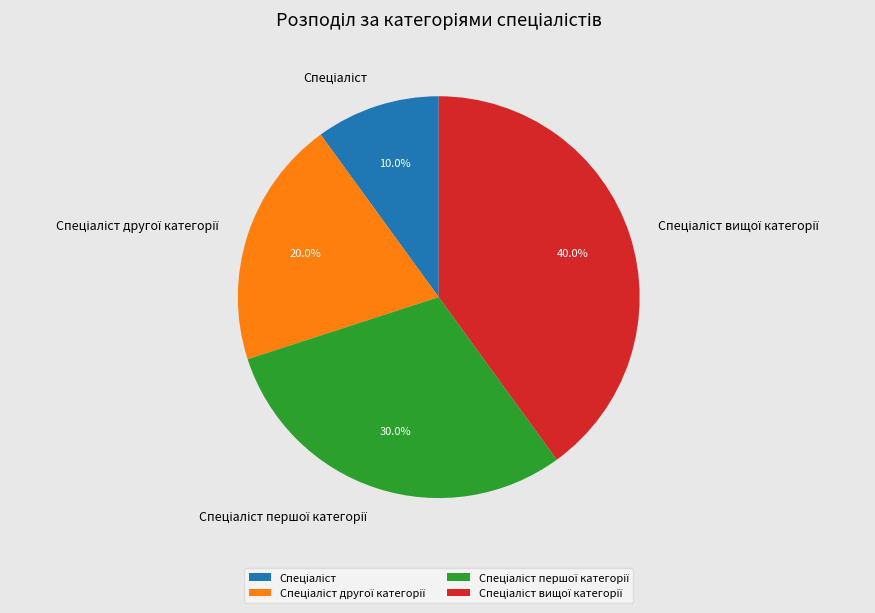

Is there a majority slice in this chart?

No